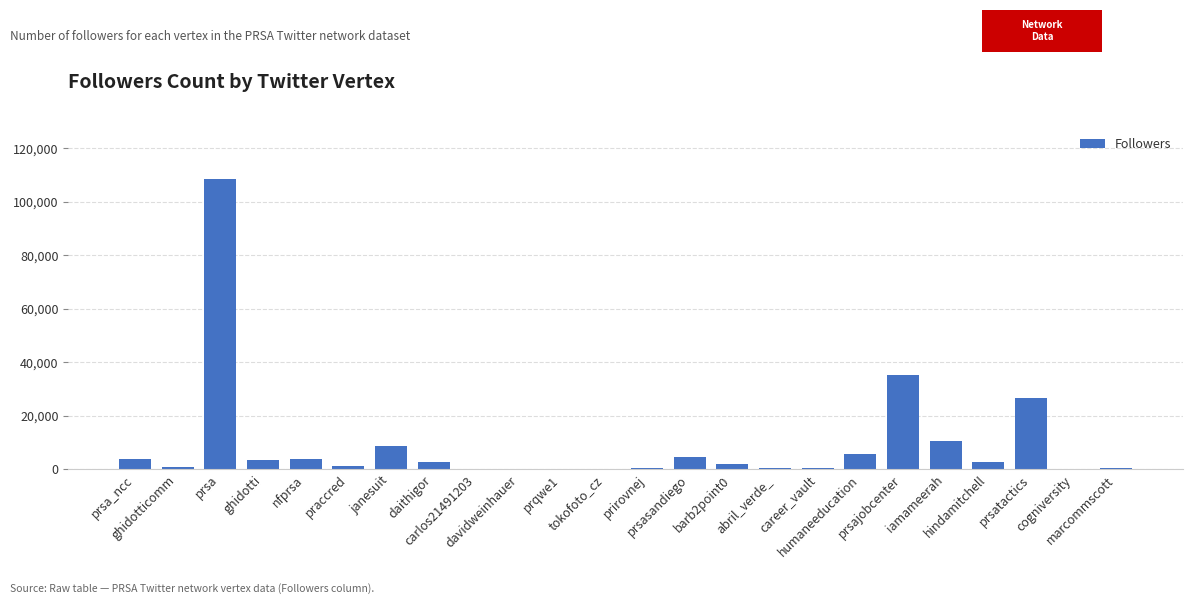

What is the sum of all values?

222380